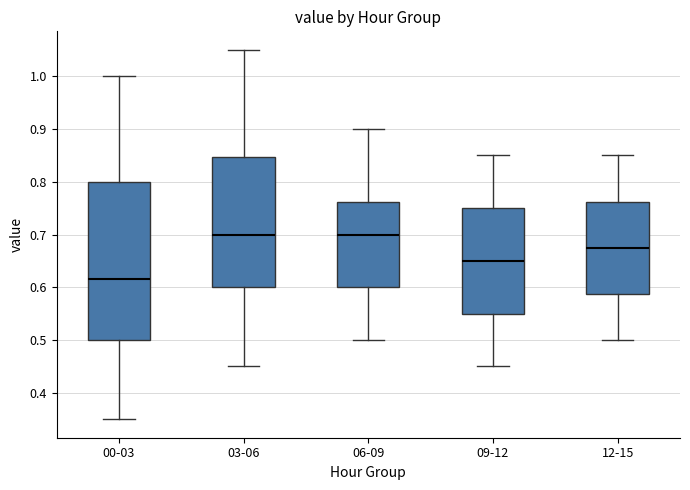

Which box has the lowest median line?

00-03